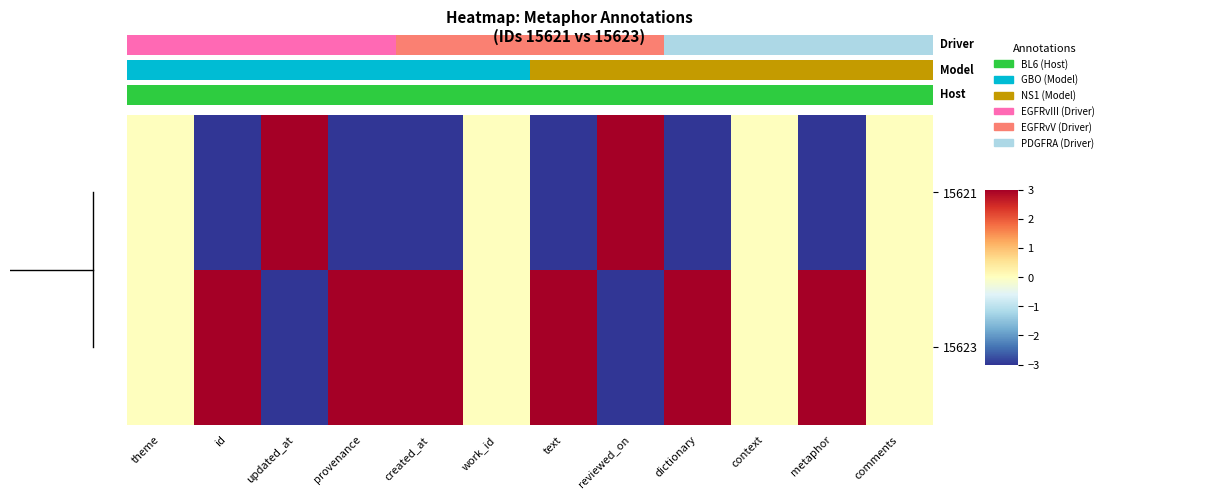

Which has a higher value, reviewed_on or created_at?

reviewed_on